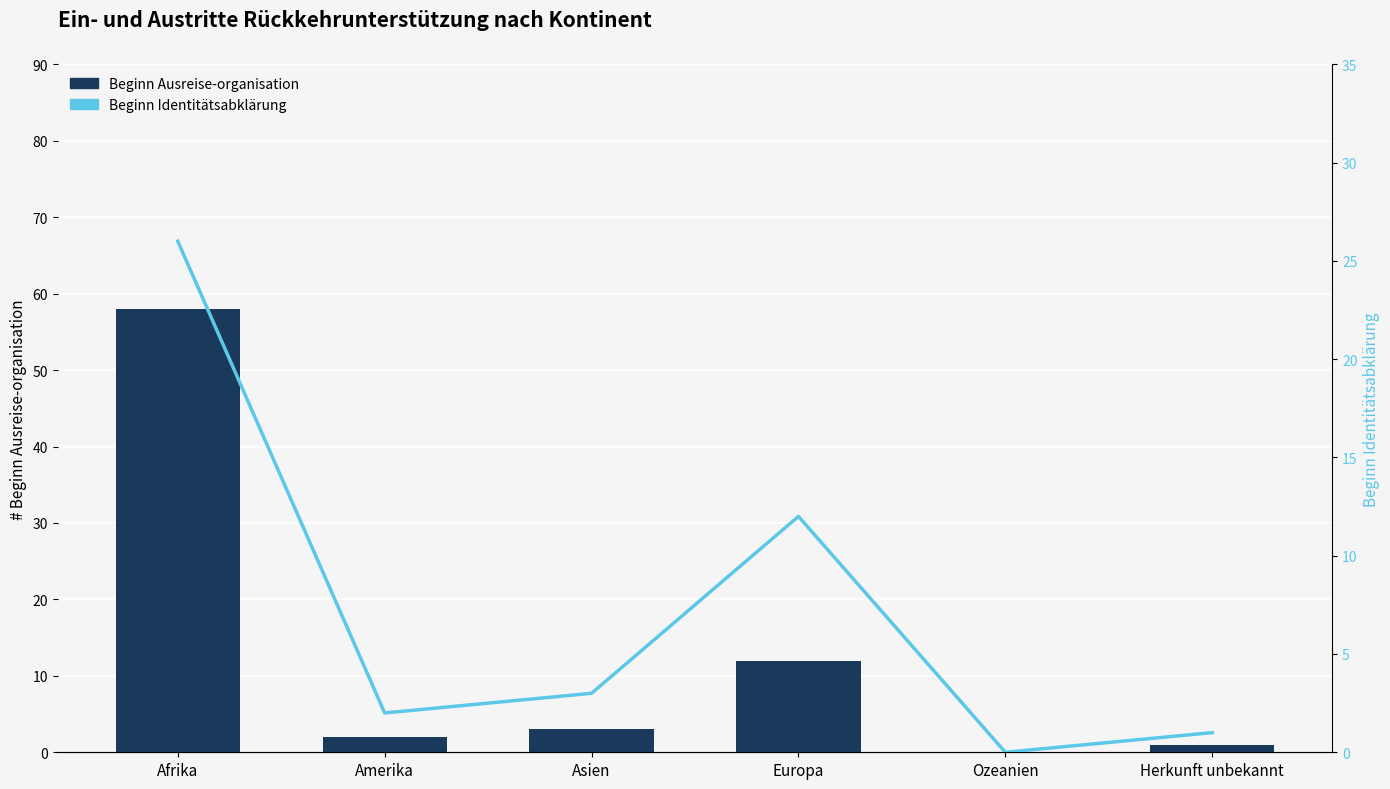

What is the difference between the maximum and minimum values in the Beginn Identitätsabklärung series?

26